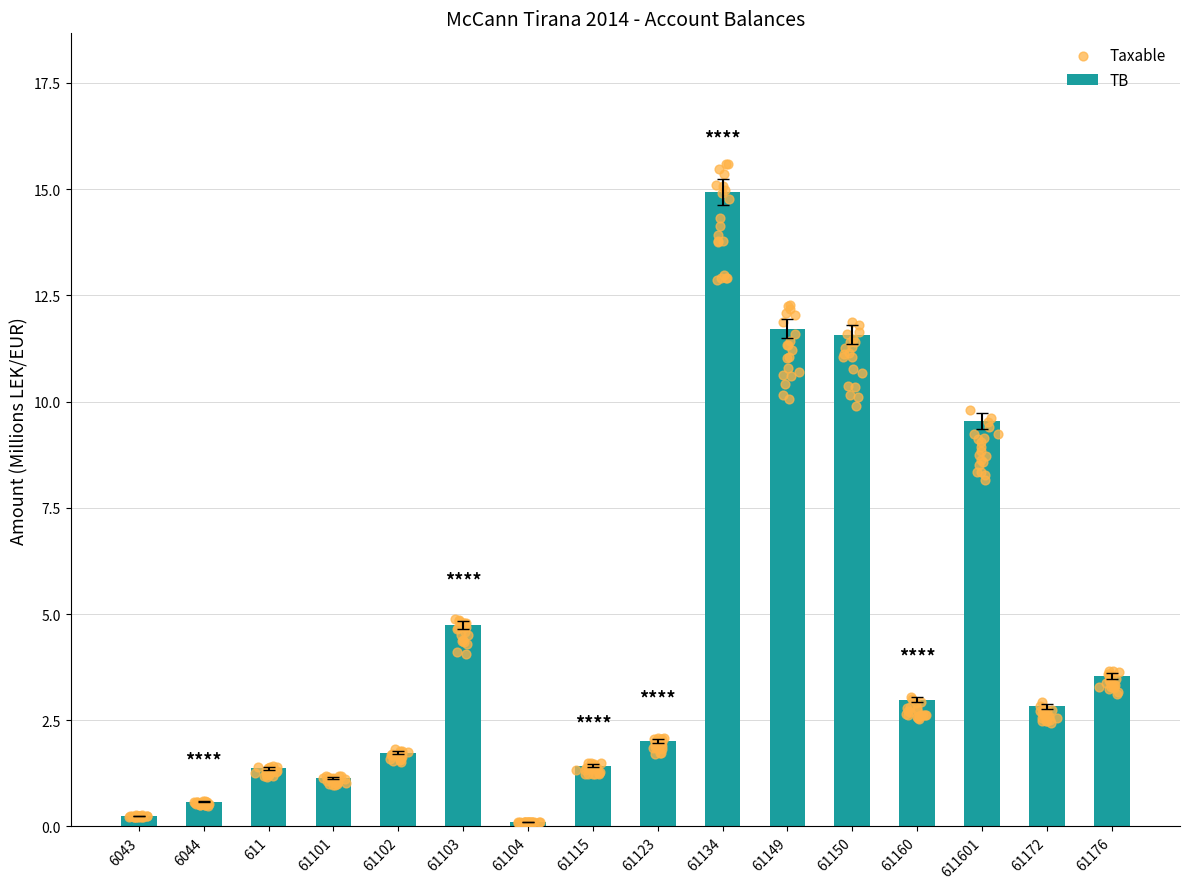

What are all the series names shown in the legend?

TB, Taxable